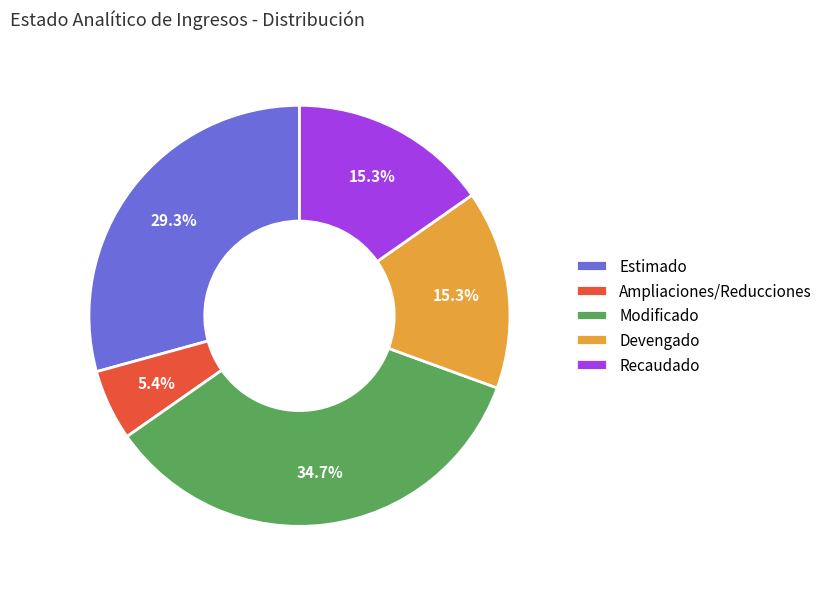

To the nearest percent, what percentage of the pie is Recaudado?

15%